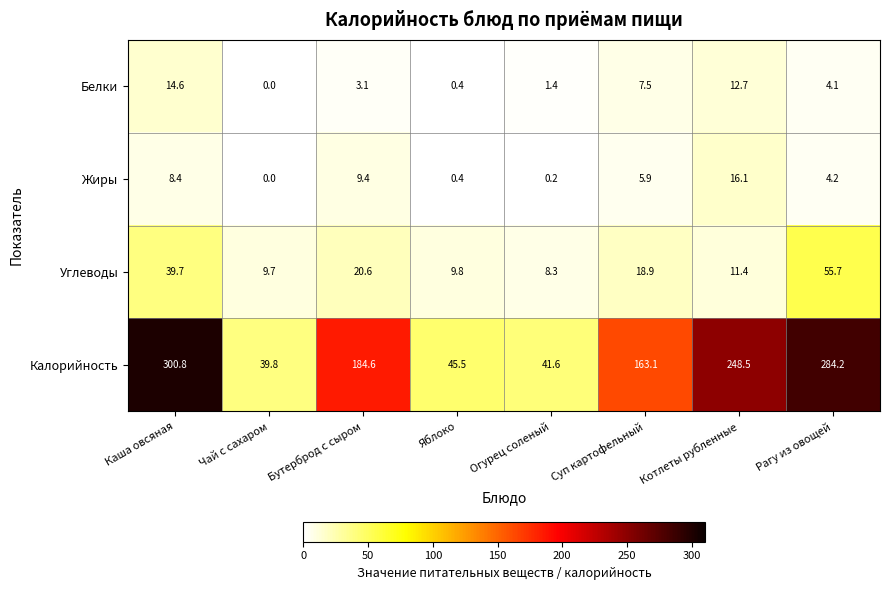

How many values in the Белки series are below 4?

4